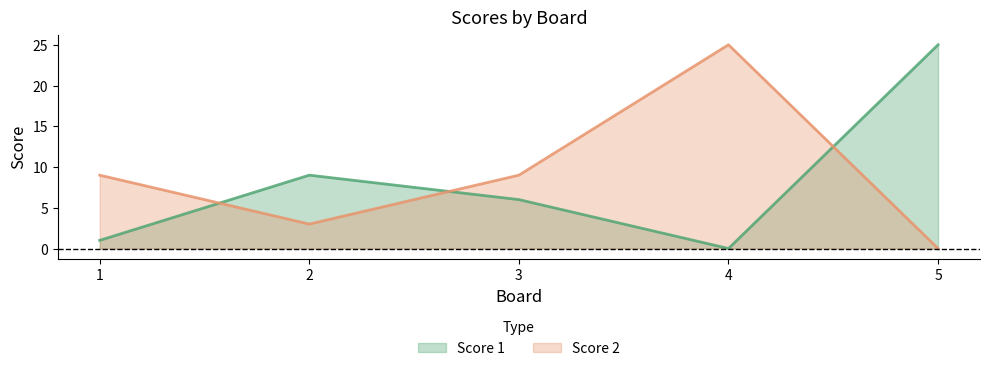

Which category has the highest value in the Score 2 series?

4